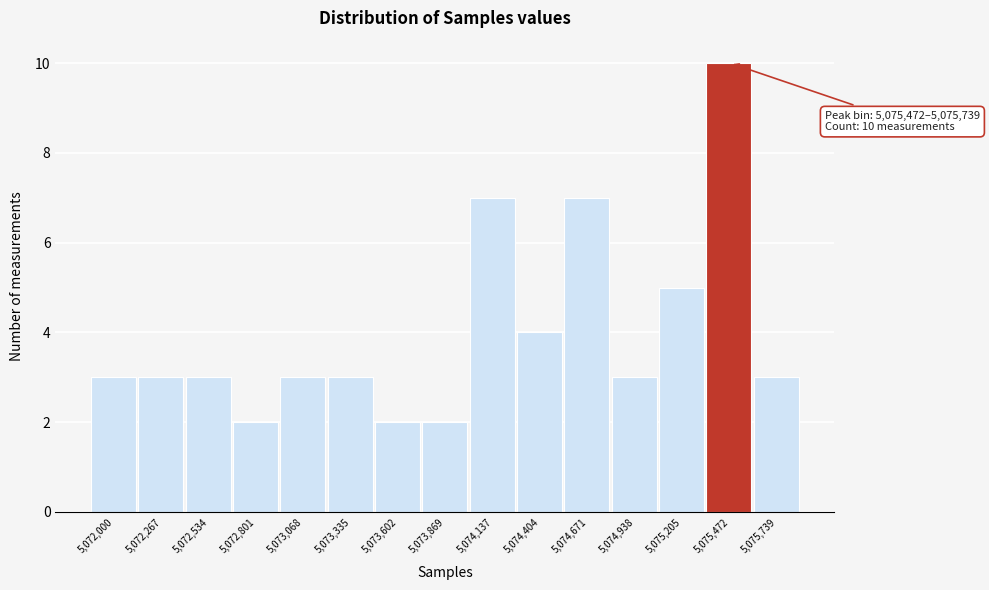

Reading left to right, what are all the values shown in this chart?

5,072,000=3	5,072,267=3	5,072,534=3	5,072,801=2	5,073,068=3	5,073,335=3	5,073,602=2	5,073,869=2	5,074,137=7	5,074,404=4	5,074,671=7	5,074,938=3	5,075,205=5	5,075,472=10	5,075,739=3